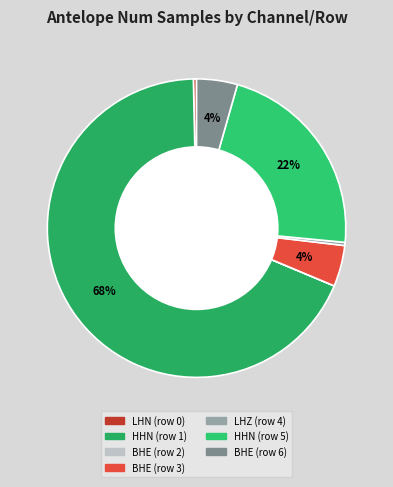

The HHN (row 5) slice represents 22% of the pie. True or false?

True